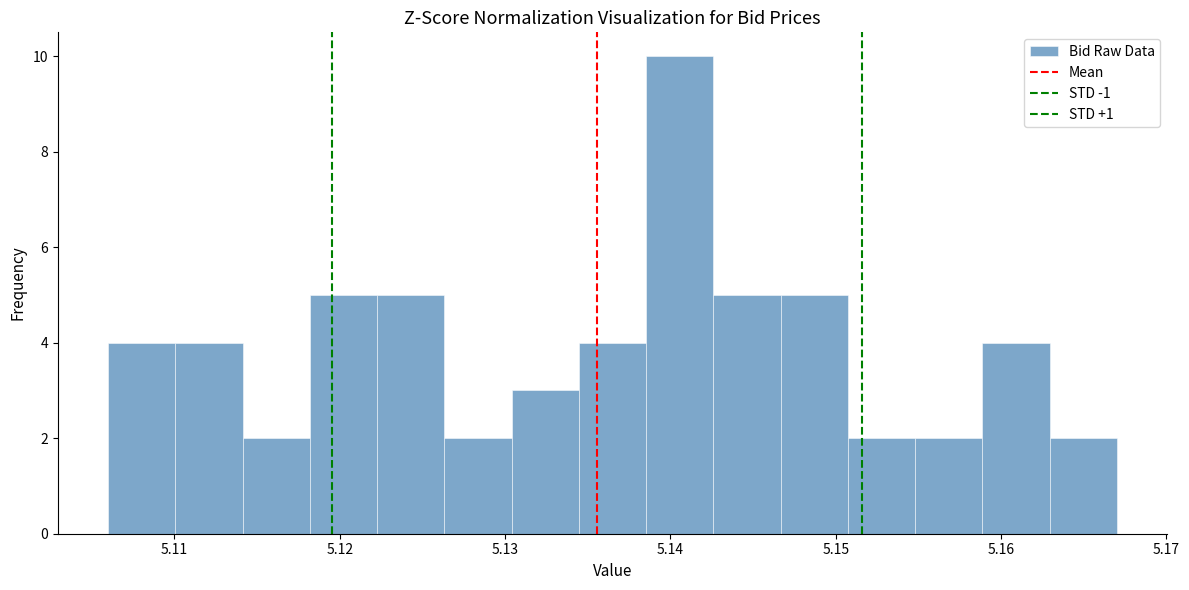

Reading left to right, list every bar in this chart as the range it spans on the x-axis followed by its height. Neither the bar edges nor the heights are printed on the chart, so give them approximately, as read against the axes.

5.106 to 5.110: 4
5.110 to 5.114: 4
5.114 to 5.118: 2
5.118 to 5.122: 5
5.122 to 5.126: 5
5.126 to 5.130: 2
5.130 to 5.134: 3
5.134 to 5.139: 4
5.139 to 5.143: 10
5.143 to 5.147: 5
5.147 to 5.151: 5
5.151 to 5.155: 2
5.155 to 5.159: 2
5.159 to 5.163: 4
5.163 to 5.167: 2